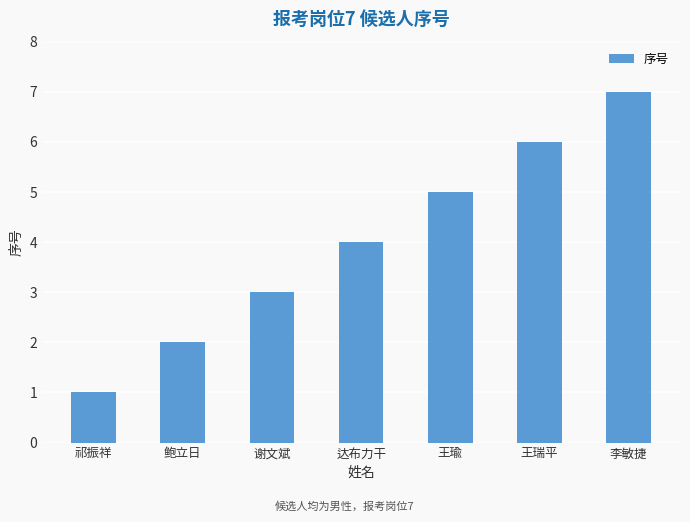

At which label is the value closest to 4?

达布力干